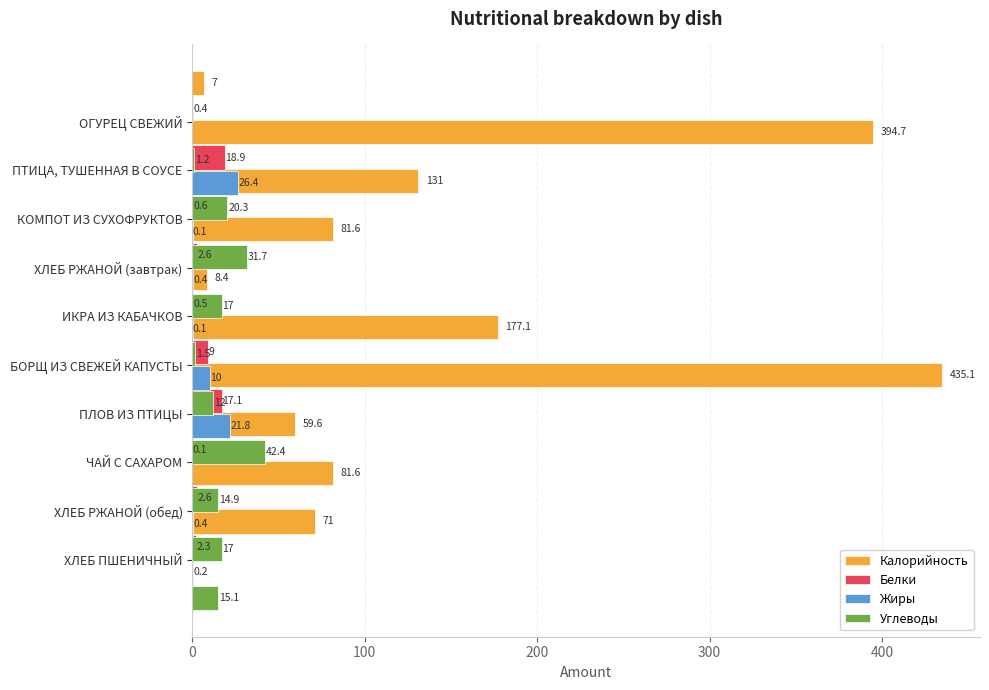

List the series in order of their peak value, highest first.

Калорийность, Углеводы, Жиры, Белки